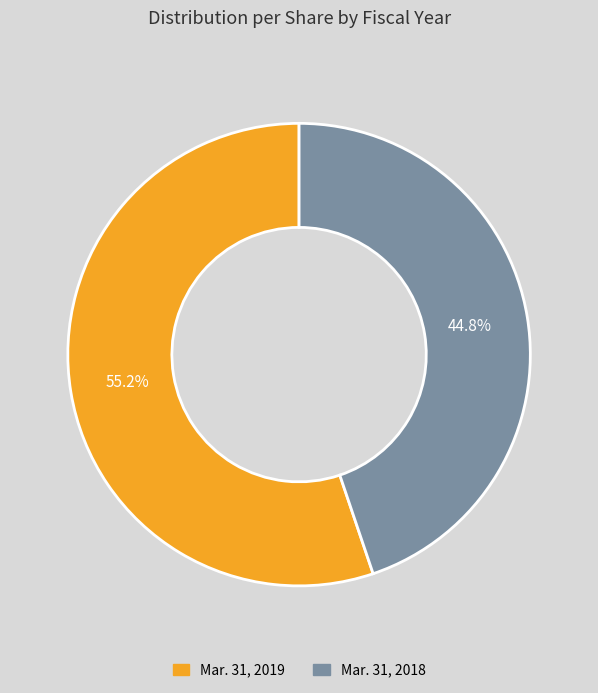

To the nearest percent, what percentage of the pie is Mar. 31, 2019?

55%